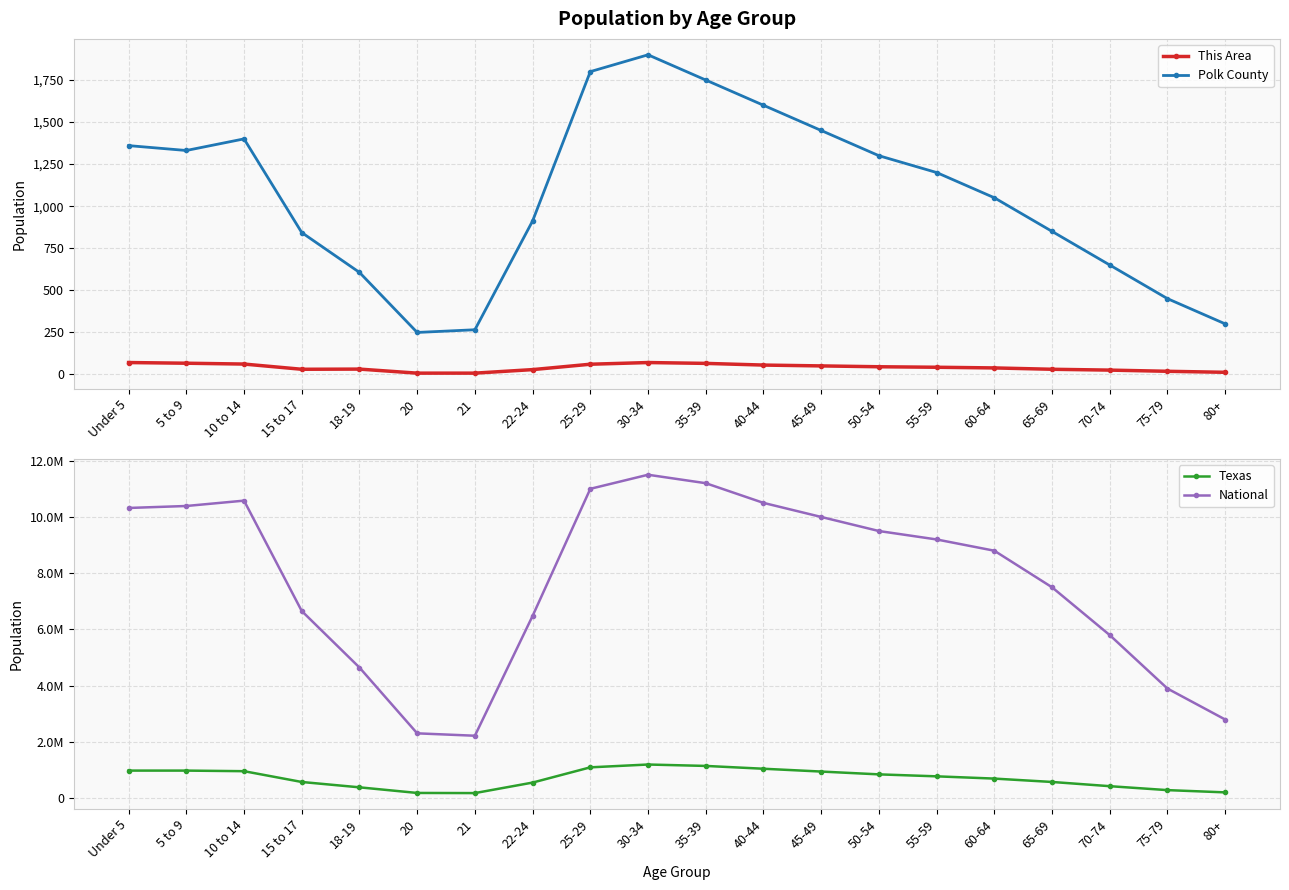

What is the spread (max minus min) of values at 65-69?

7499970